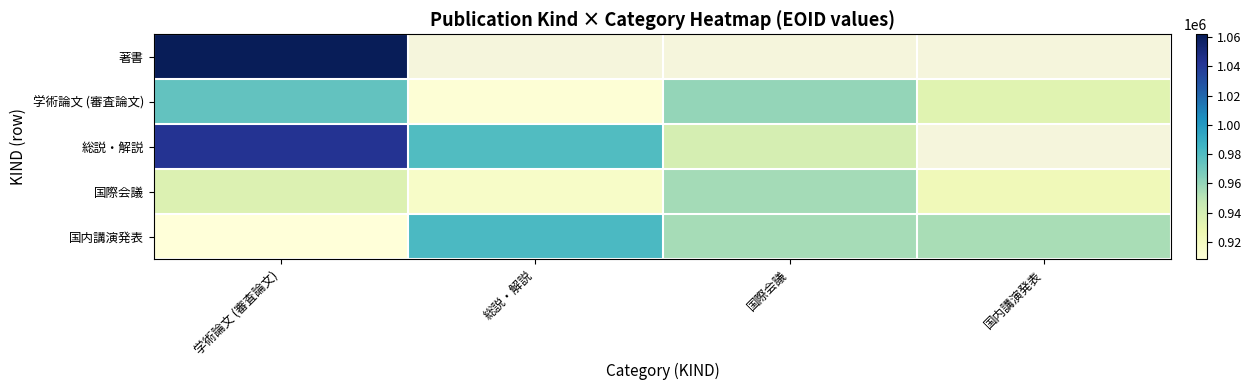

How many values in the 国際会議 series exceed 936111?

1